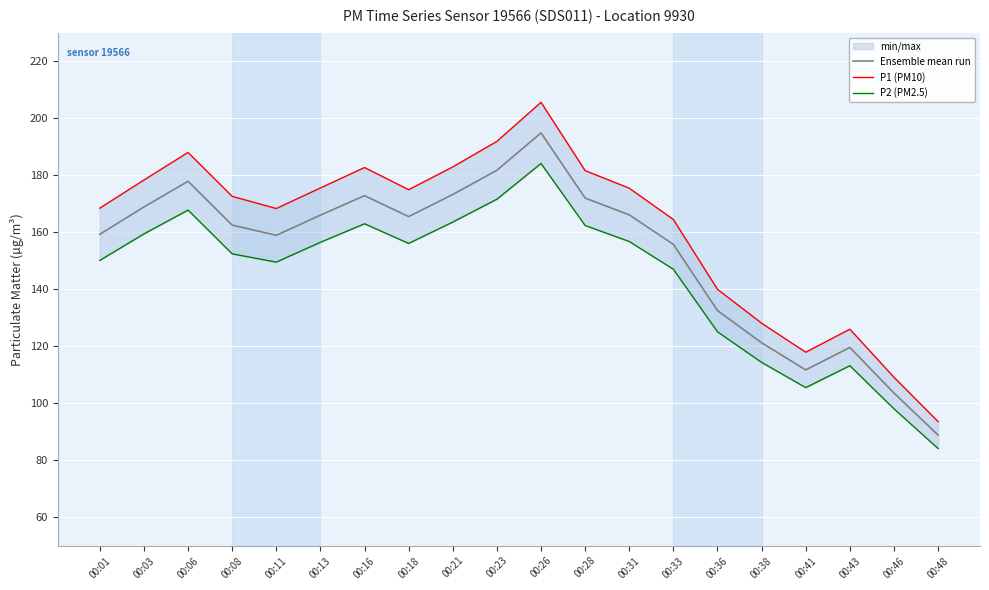

True or false: Ensemble mean run and P1 (PM10) intersect in this chart.

False